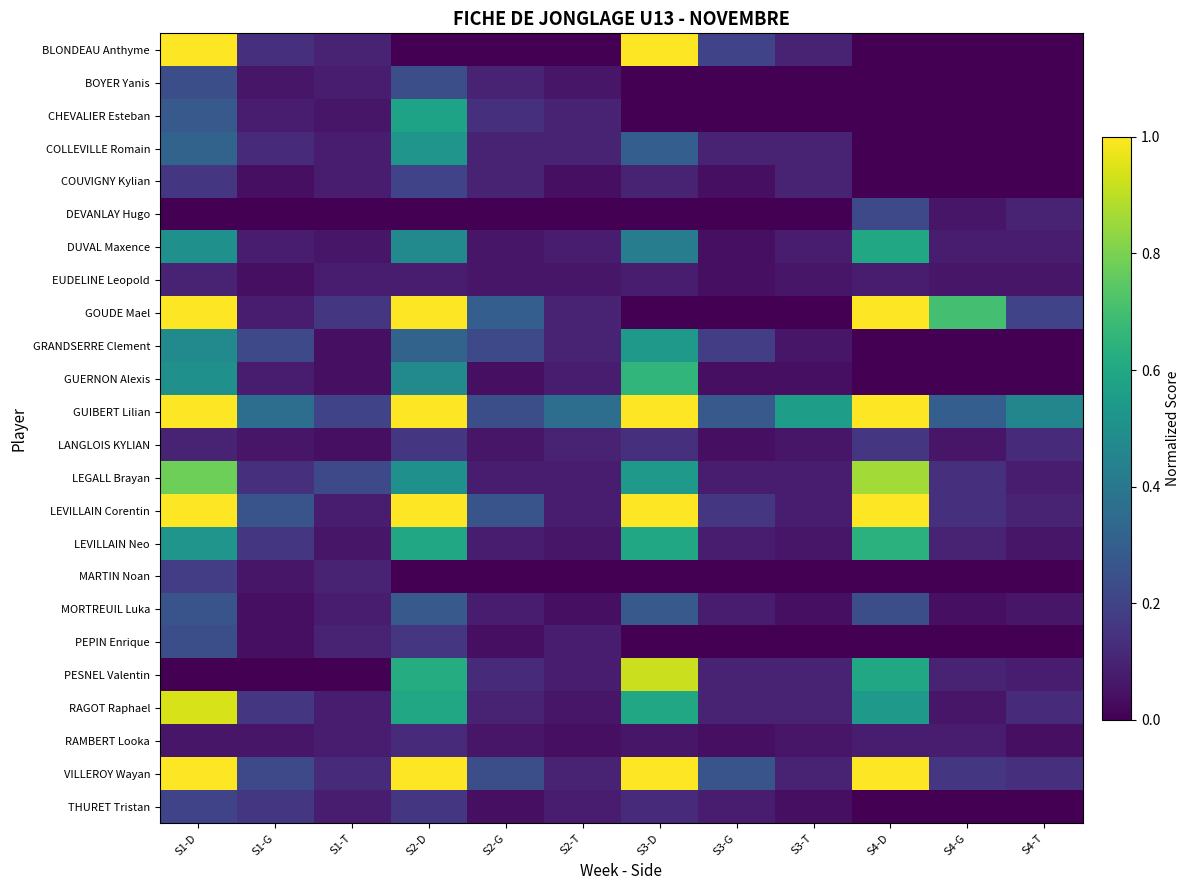

Which has a higher value, S2-G or S3-G?

S3-G